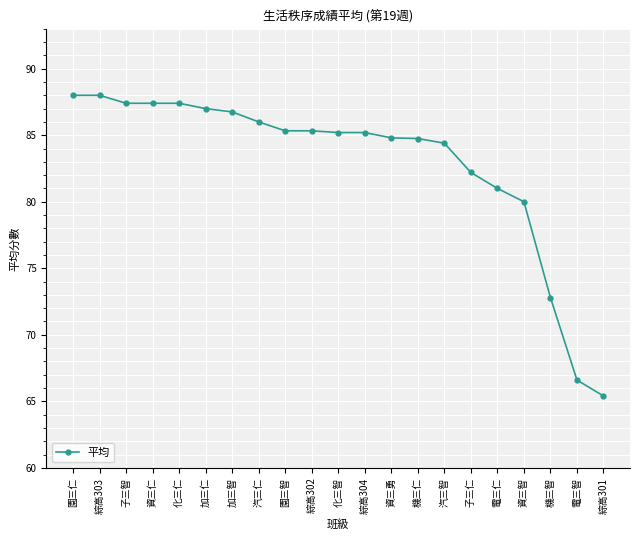

What is the label of the 5th point from the right?

電三仁